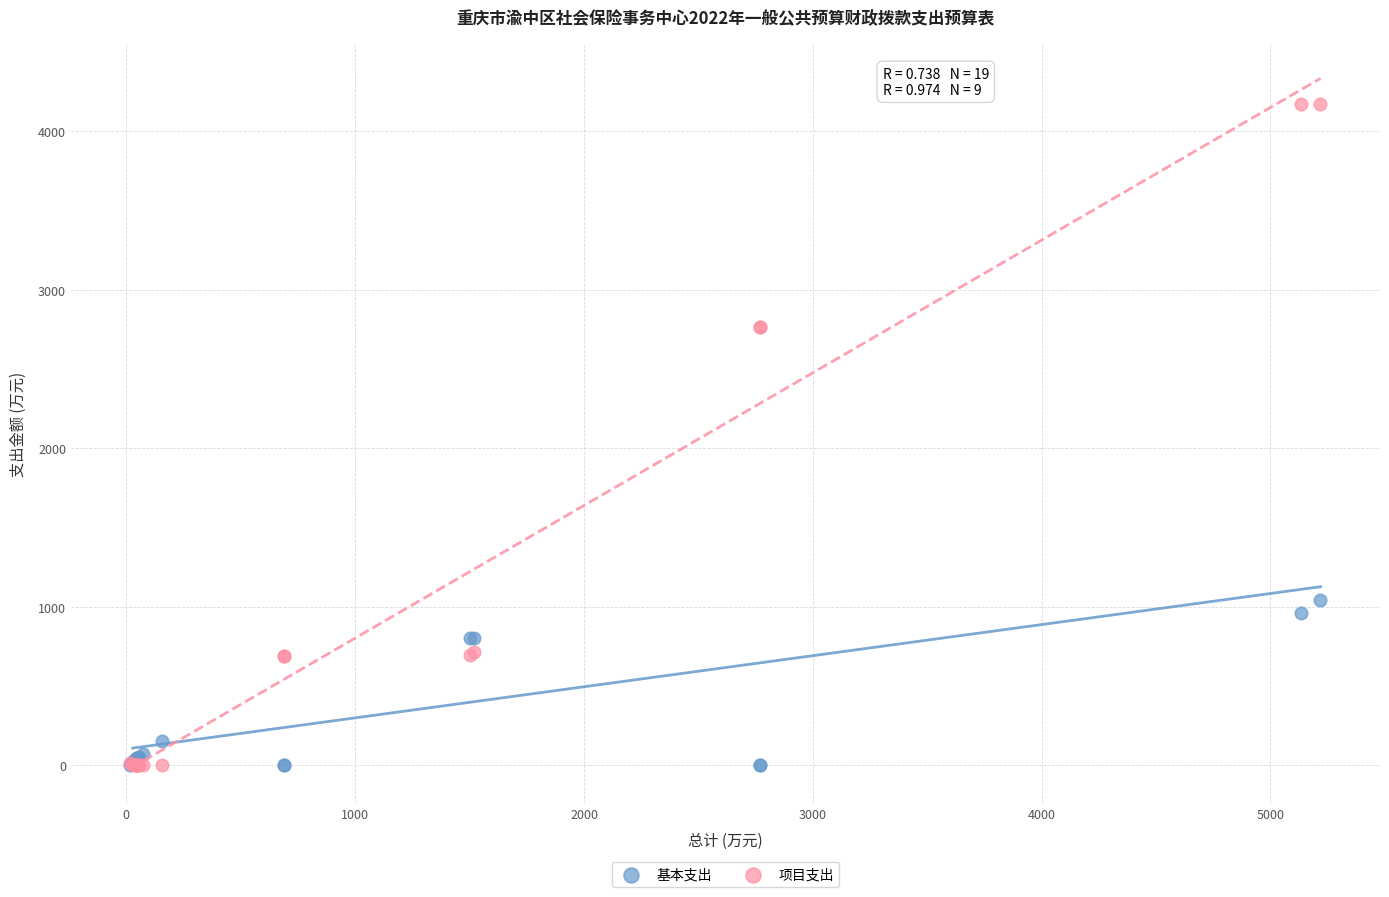

Which series contains the highest Y value?

项目支出